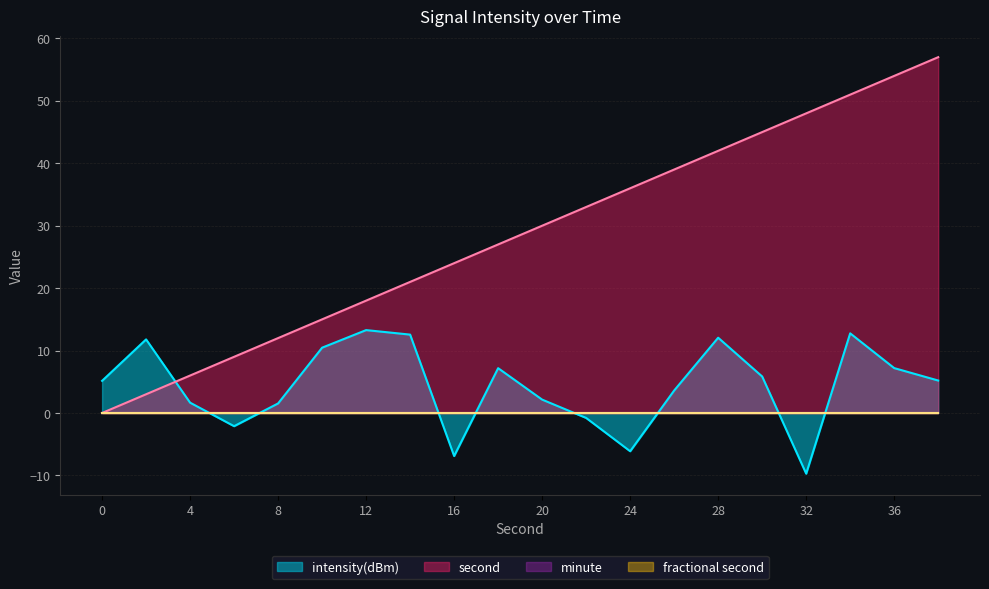

How many interior local valleys does the intensity(dBm) series have?

4